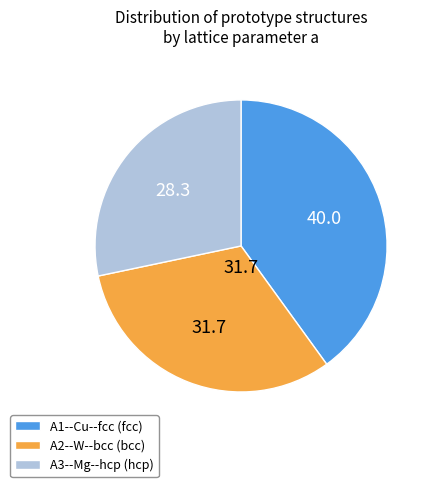

The A2--W--bcc slice represents 32% of the pie. True or false?

True